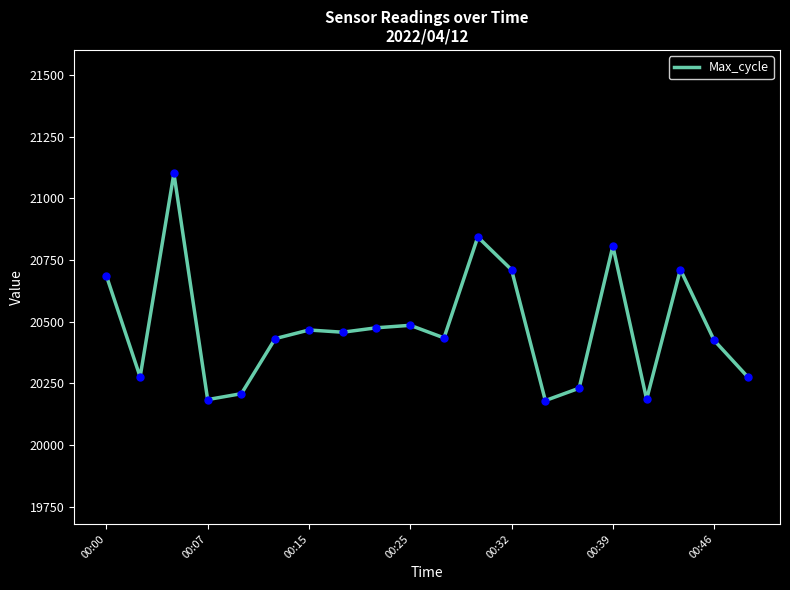

What is the greatest value displayed?

21101